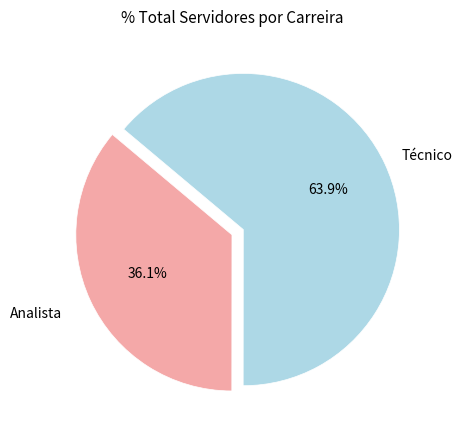

Is there a majority slice in this chart?

Yes